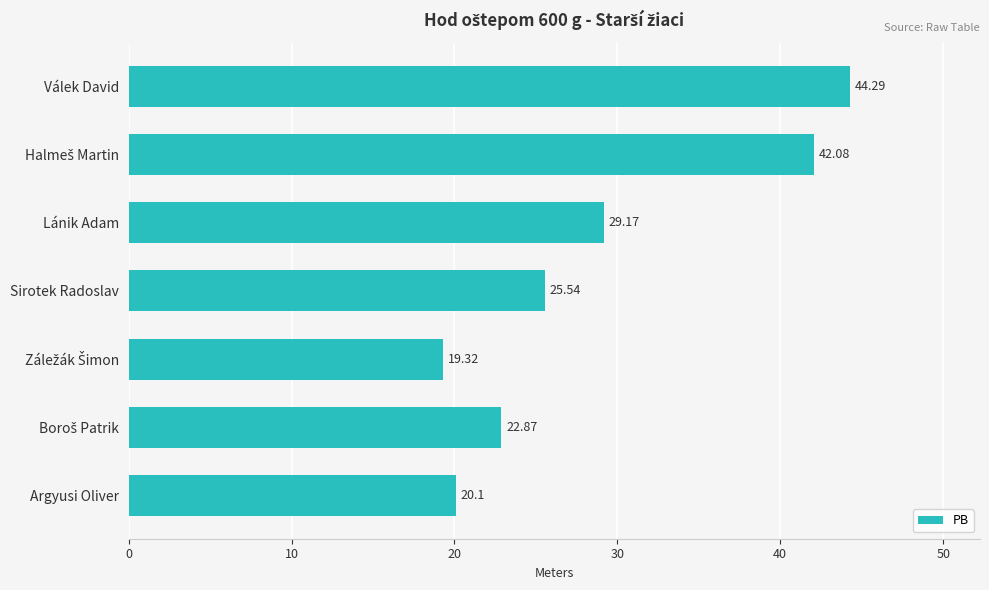

What is the sum of the values at Argyusi Oliver and Válek David?

64.4